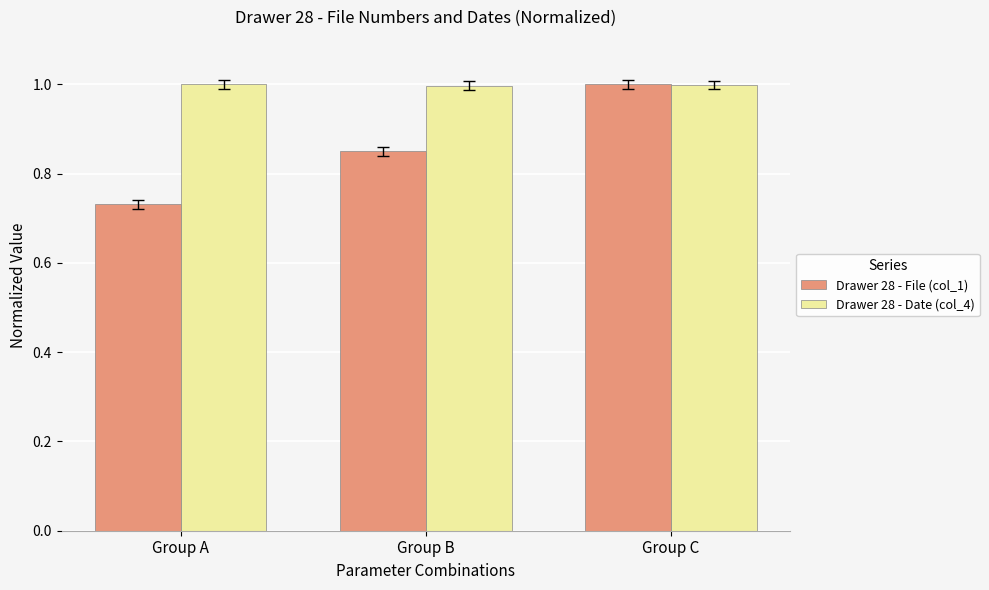

What are all the series names shown in the legend?

Drawer 28 - File (col_1), Drawer 28 - Date (col_4)